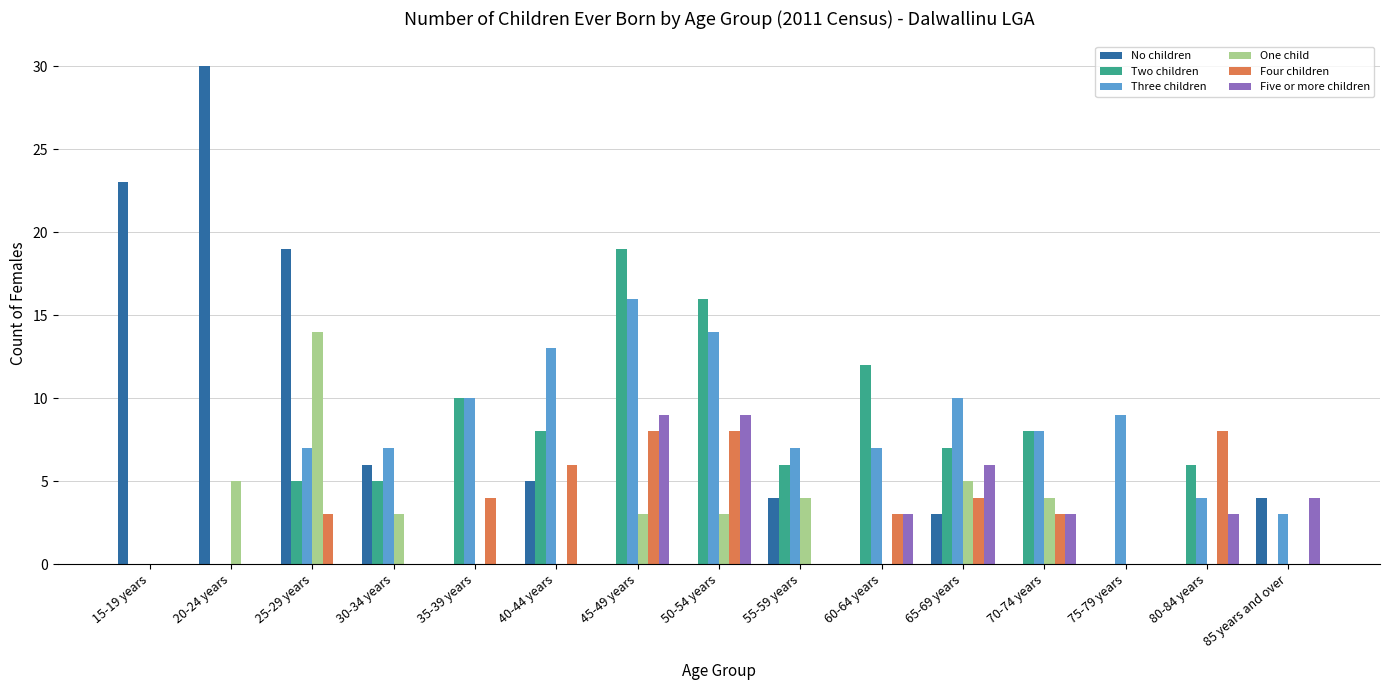

Count the number of data series in this chart.

6